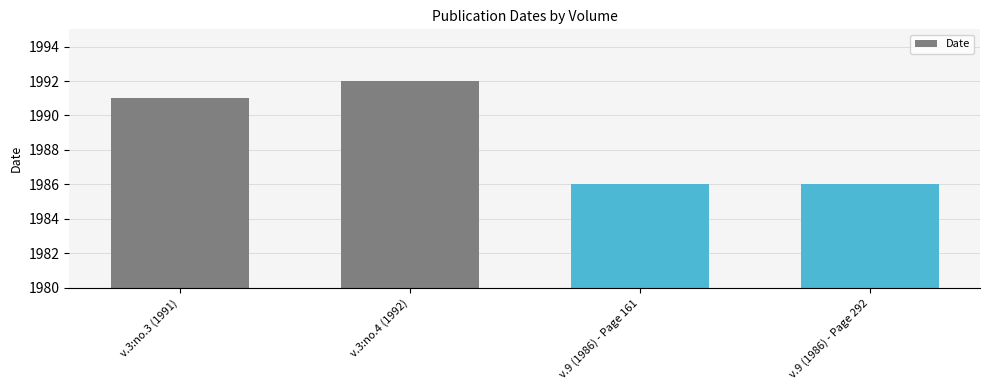

What position from the left is v.9 (1986) - Page 161?

3